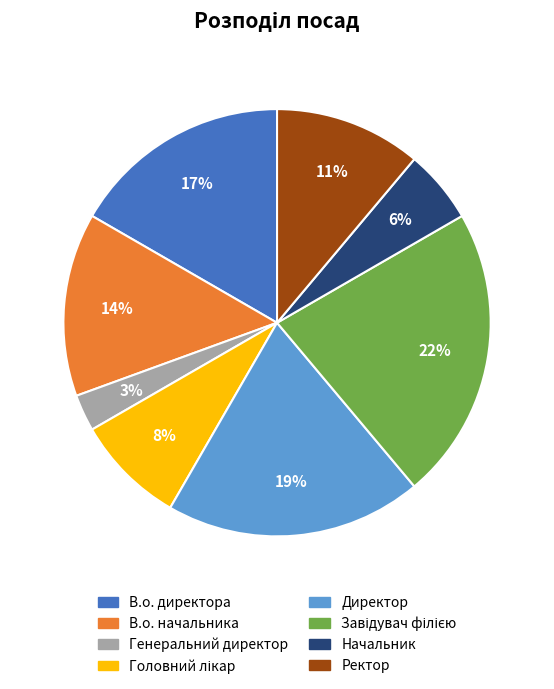

Which category has the smallest portion of the pie?

Генеральний директор